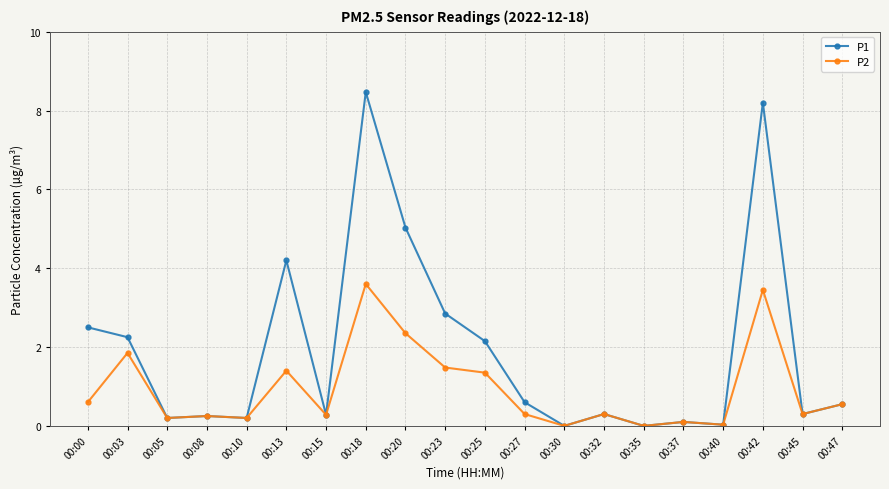

List the series in order of their overall mean, highest first.

P1, P2